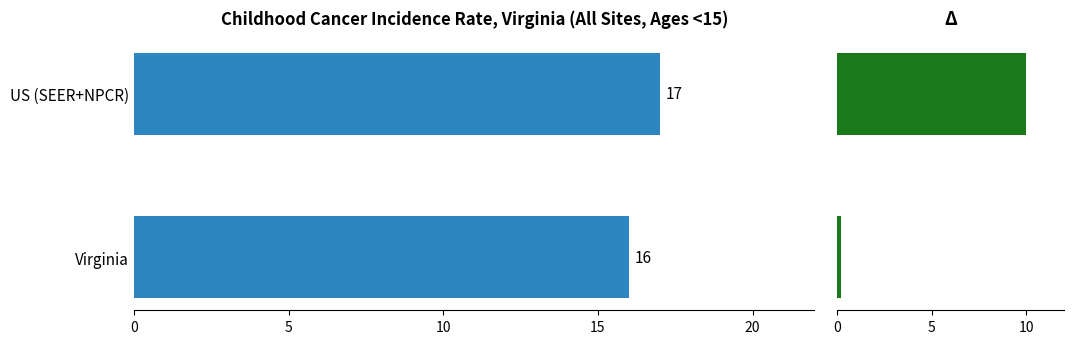

True or false: Age-Adjusted Incidence Rate has a value of 16.0 at Virginia.

True